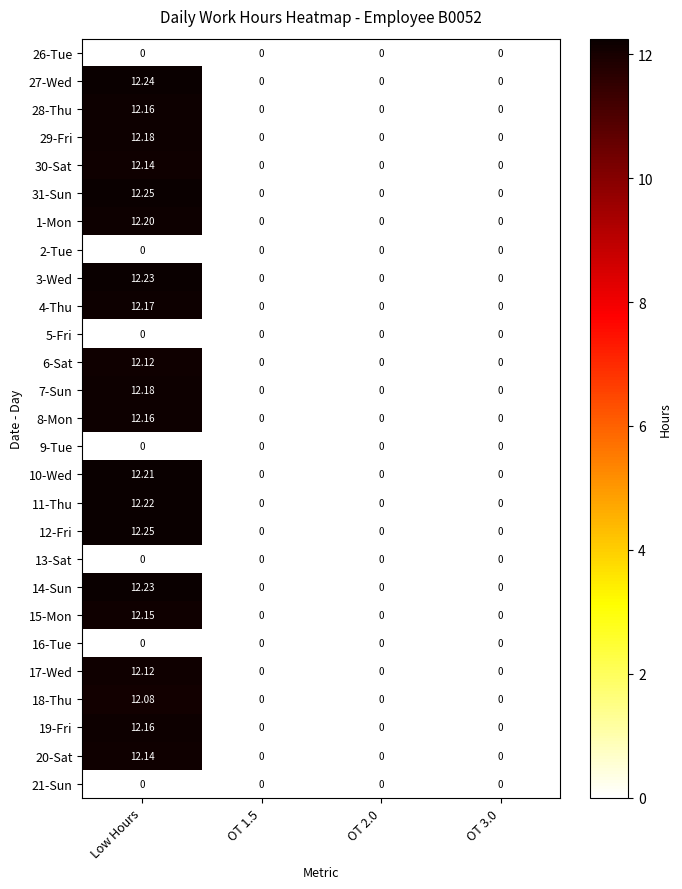

At which category does the chart reach its peak across all series?

Low Hours